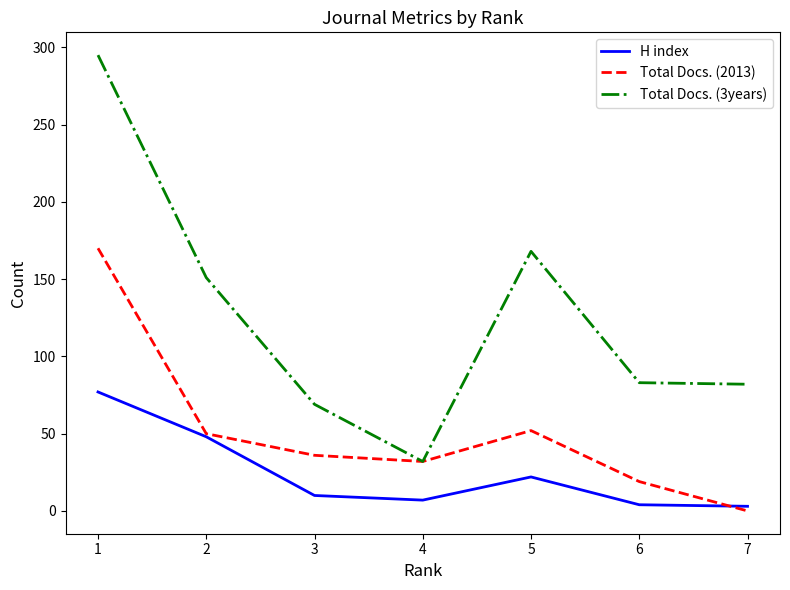

What are all the series names shown in the legend?

H index, Total Docs. (2013), Total Docs. (3years)